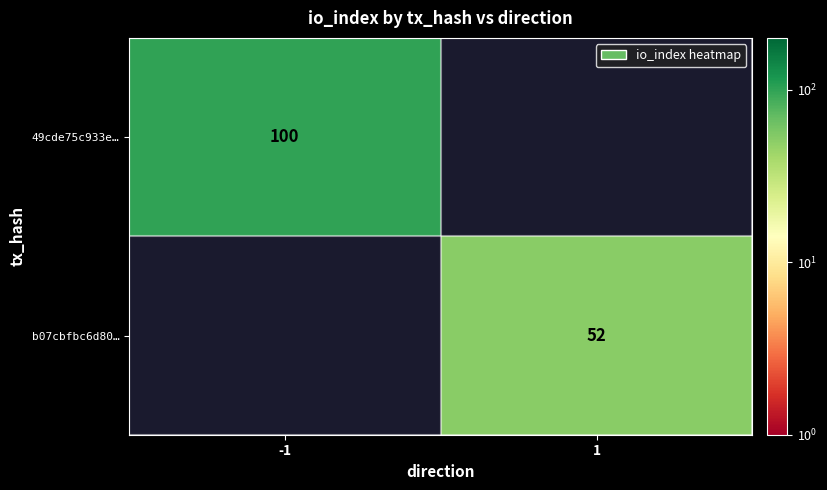

At how many categories does at least one series exceed 62?

1